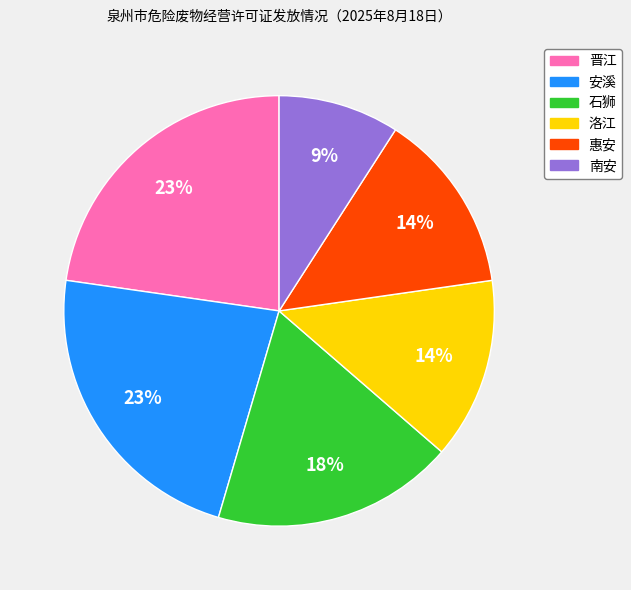

True or false: 南安 accounts for 9% of the total.

True